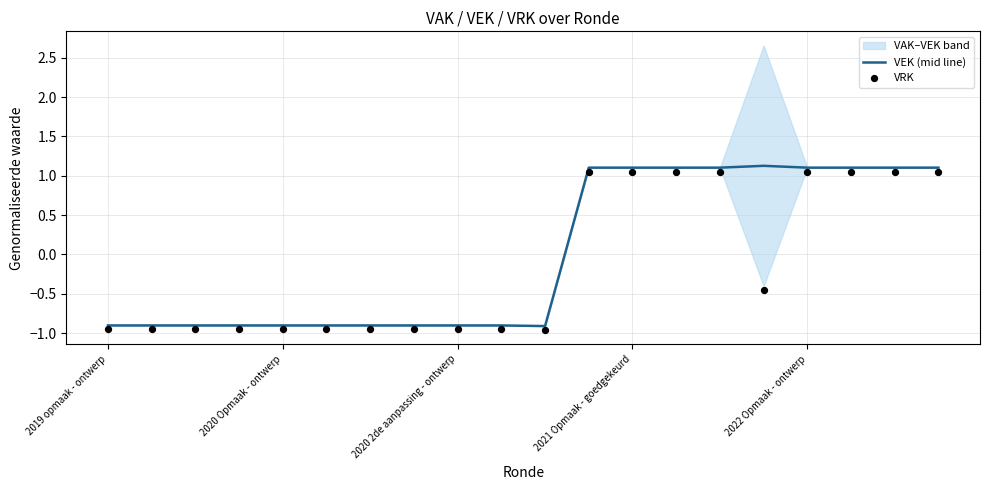

Which series has the largest total across all categories?

VEK (mid line)